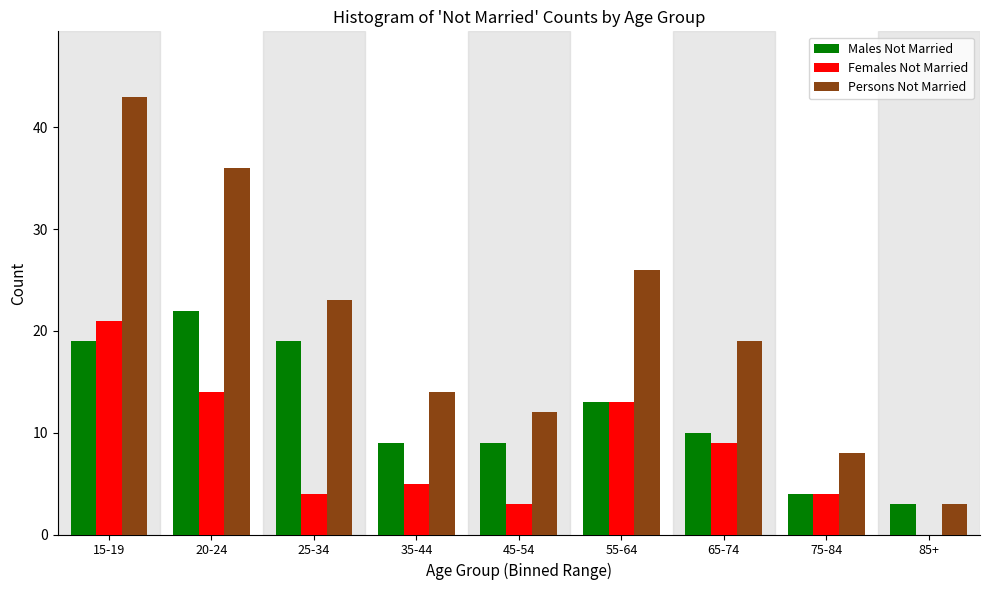

Reading left to right, extract all data points from this chart.

Males Not Married: 15-19=19	20-24=22	25-34=19	35-44=9	45-54=9	55-64=13	65-74=10	75-84=4	85+=3
Females Not Married: 15-19=21	20-24=14	25-34=4	35-44=5	45-54=3	55-64=13	65-74=9	75-84=4	85+=0
Persons Not Married: 15-19=43	20-24=36	25-34=23	35-44=14	45-54=12	55-64=26	65-74=19	75-84=8	85+=3